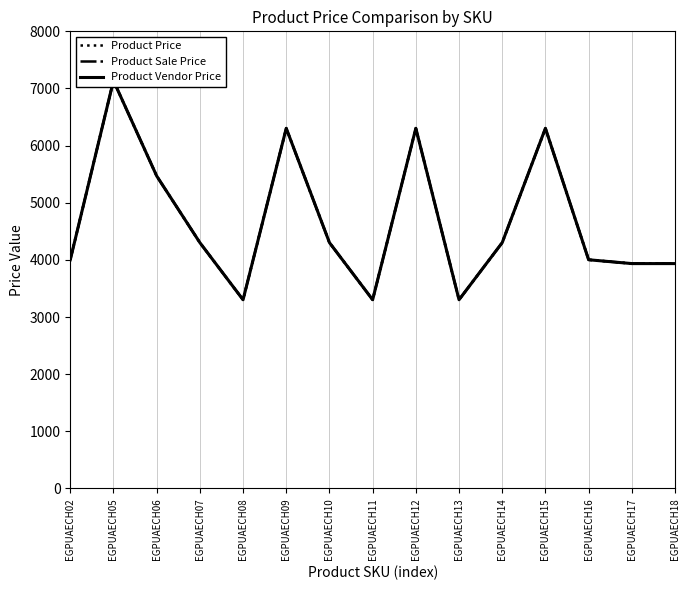

What is the sum of all Product Vendor Price values?

70201